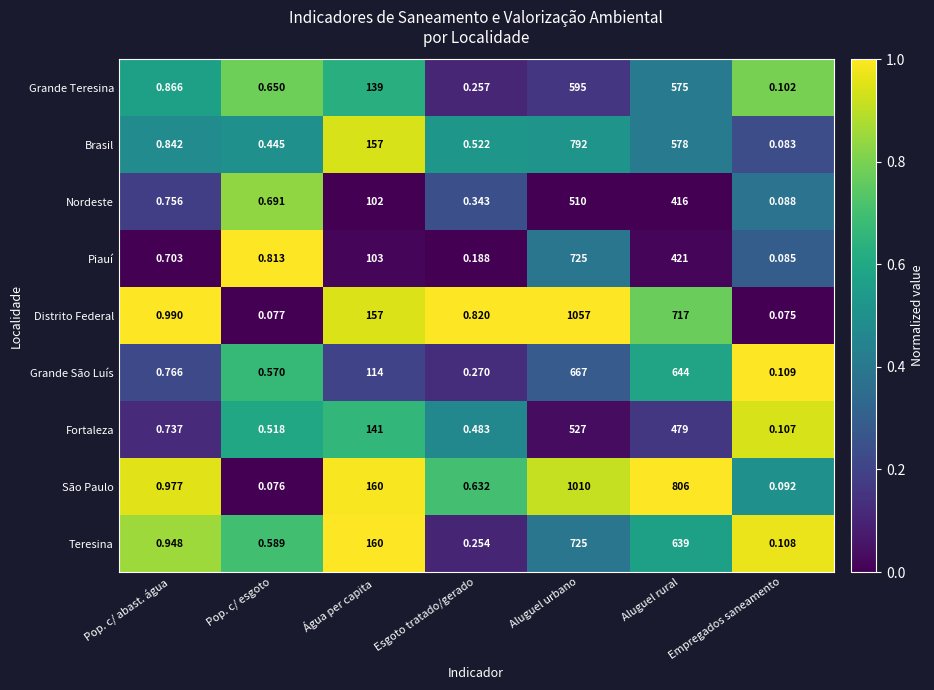

Rank the series at Empregados saneamento from highest to lowest value.

Grande São Luís, Teresina, Fortaleza, Grande Teresina, São Paulo, Nordeste, Piauí, Brasil, Distrito Federal